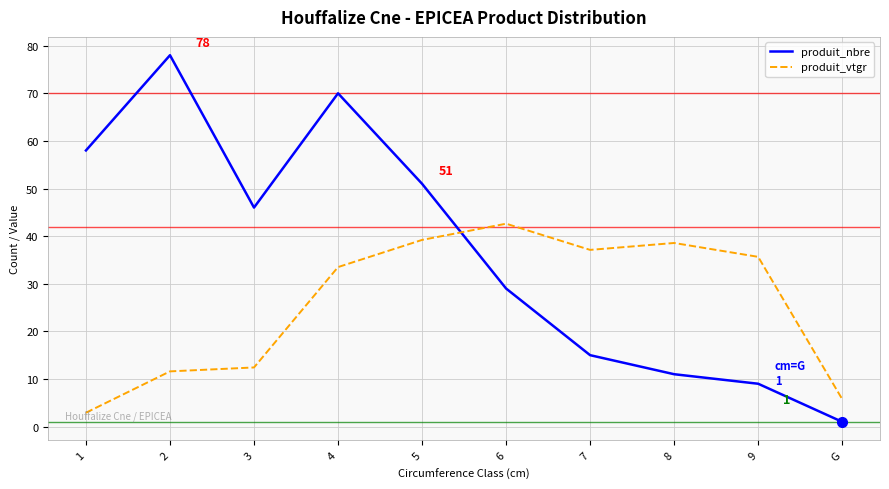

What is the minimum value for produit_vtgr?

2.9